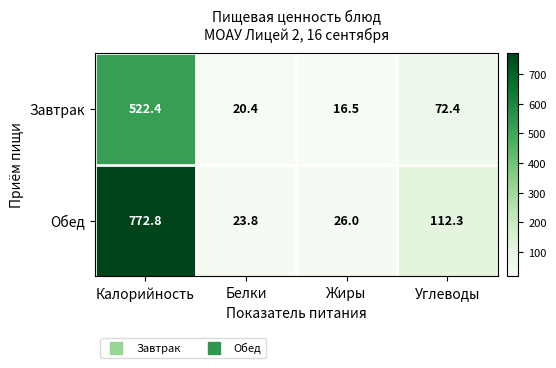

Rank the series at Калорийность from highest to lowest value.

Обед, Завтрак